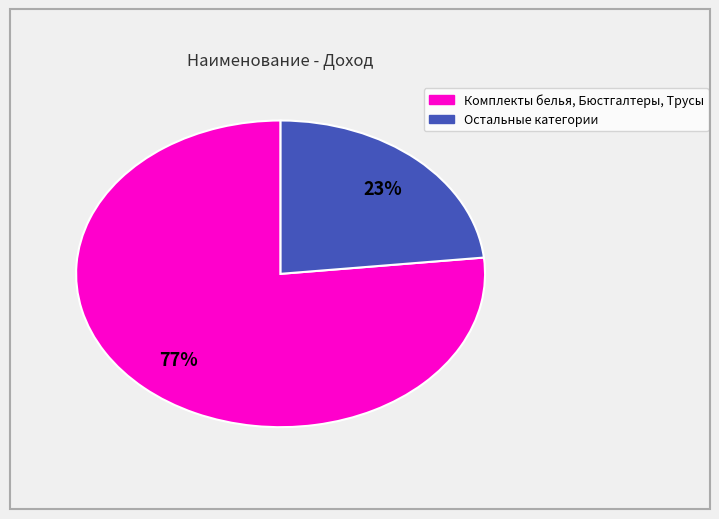

To the nearest percent, what is the average slice percentage?

50%